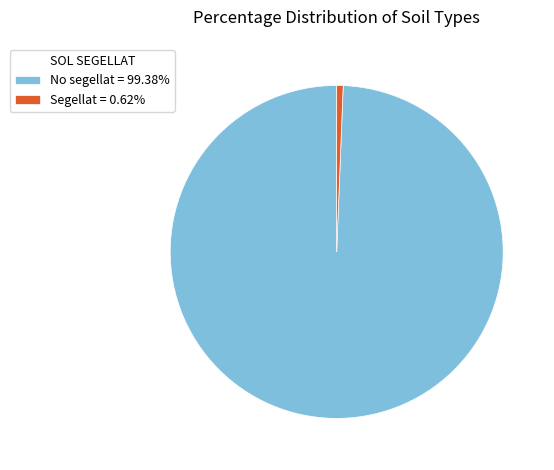

Is the sum of No segellat = 99.38% and Segellat = 0.62% greater than half?

Yes